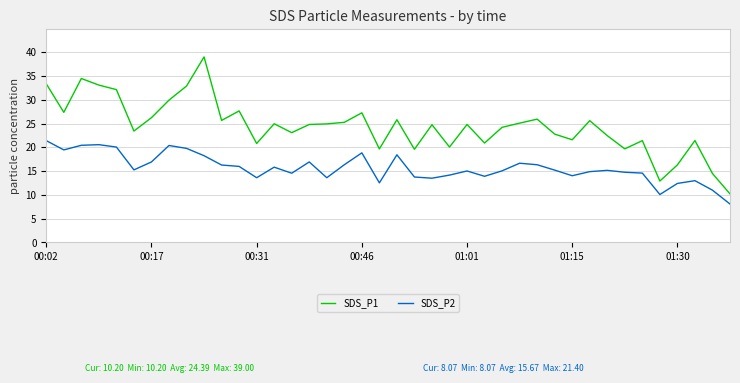

True or false: SDS_P1 and SDS_P2 cross at least once.

False